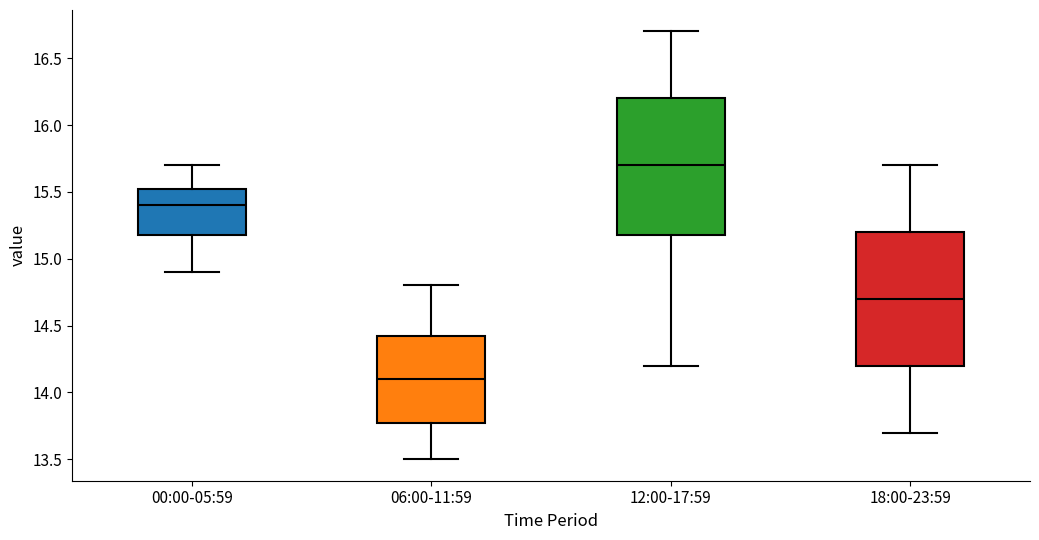

Which box's median line is the highest?

12:00-17:59